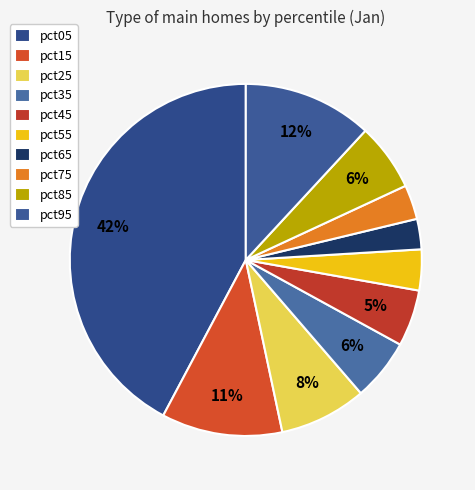

Rank the categories by value from lowest to highest.

pct65, pct75, pct55, pct45, pct35, pct85, pct25, pct15, pct95, pct05